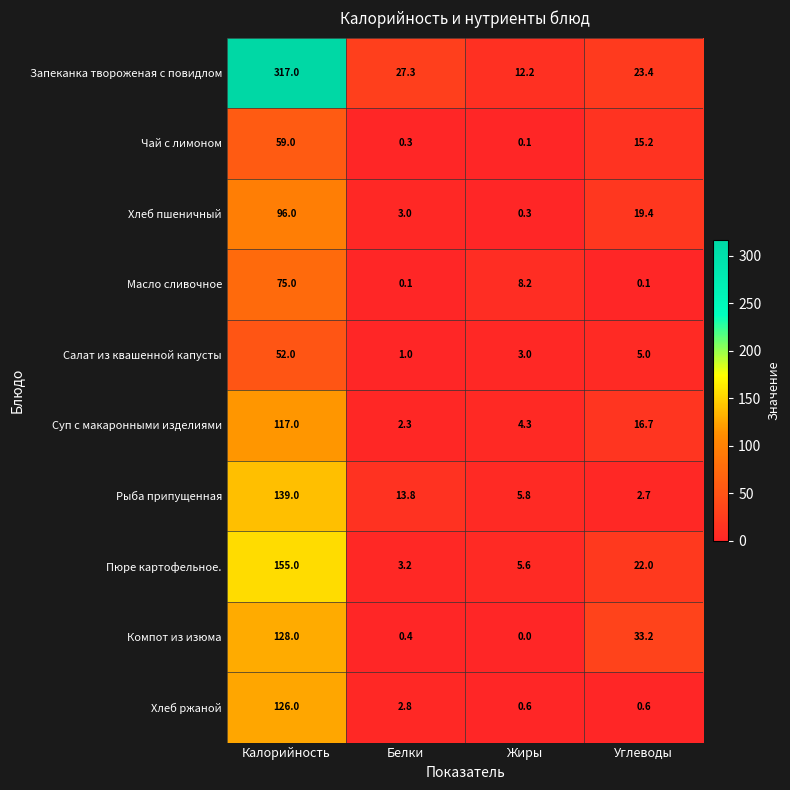

The Пюре картофельное. series shows 9.0 at Жиры. True or false?

False